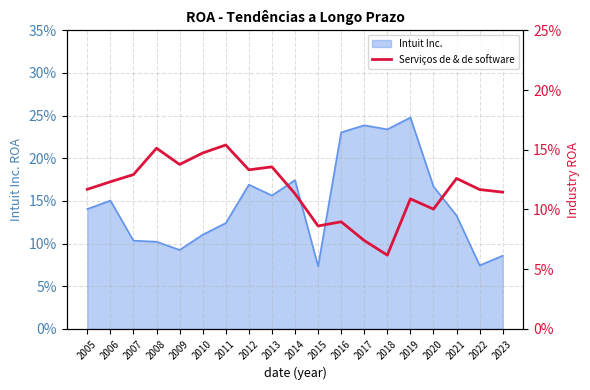

Reading left to right, transcribe all the data shown in this chart.

2005=0.1	2006=0.1	2007=0.1	2008=0.2	2009=0.1	2010=0.1	2011=0.2	2012=0.1	2013=0.1	2014=0.1	2015=0.1	2016=0.1	2017=0.1	2018=0.1	2019=0.1	2020=0.1	2021=0.1	2022=0.1	2023=0.1